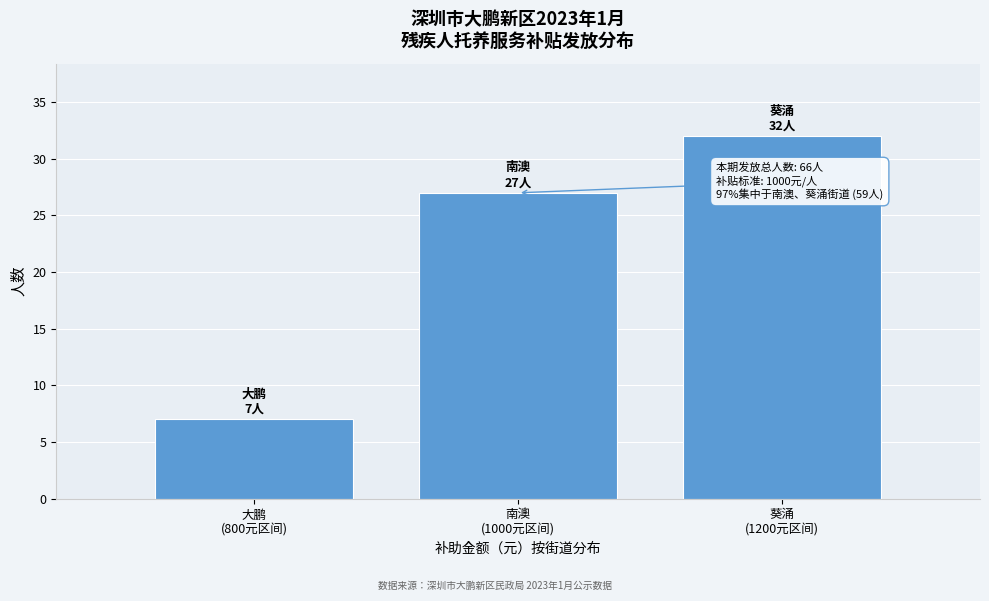

Reading right to left, transcribe all the data shown in this chart.

32	27	7